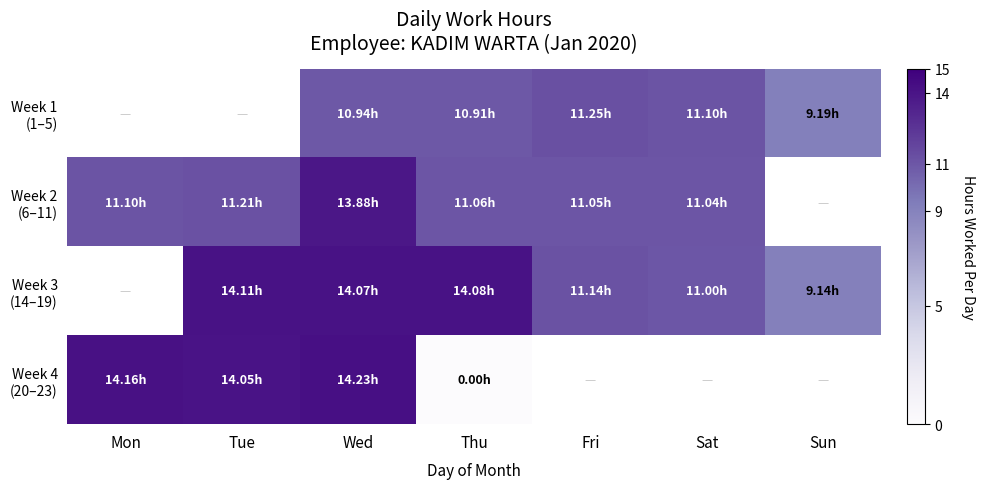

Which series has the largest range (max minus min)?

Week 4 (20–23)